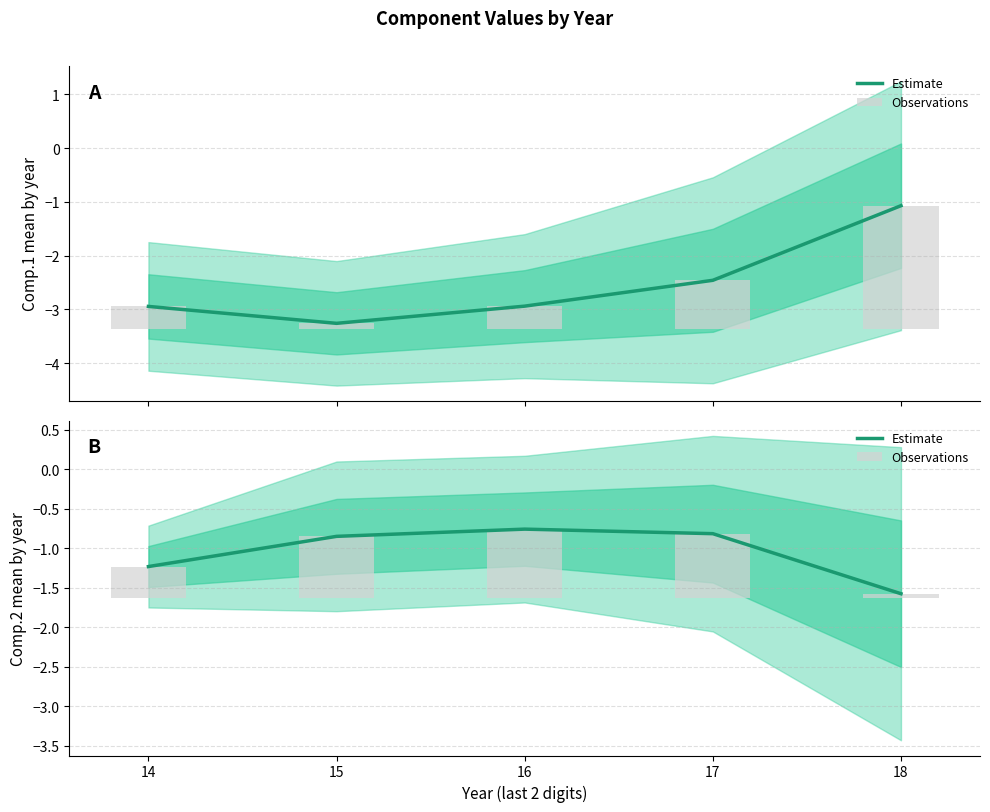

Which category has the highest value in the Estimate series?

16